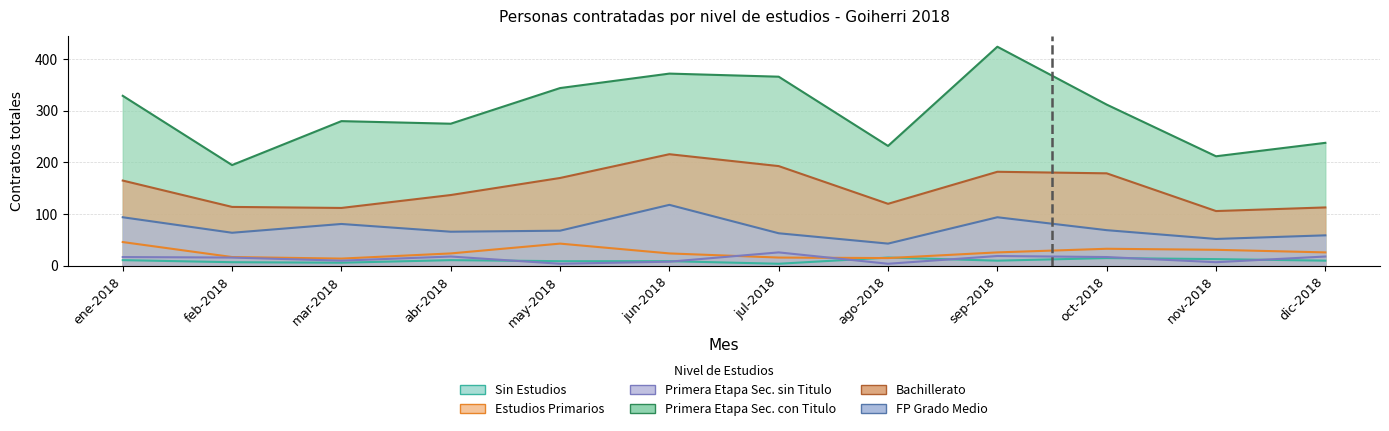

Where is Sin Estudios nearest to the value 10?

sep-2018